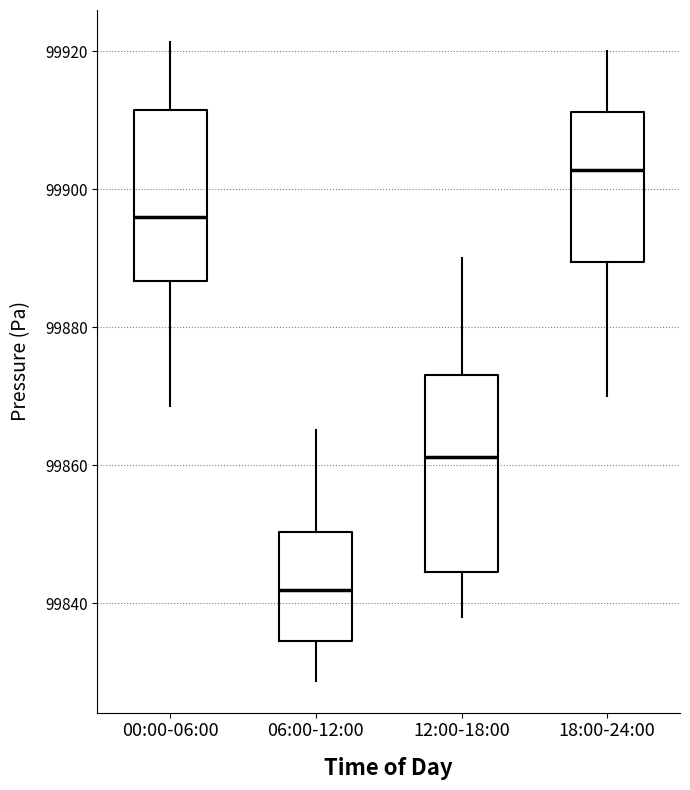

Reading left to right, read every box against the y-axis: the position of its median line, the range the box covers, and the ends of its whiskers. The values are not printed on the chart, so give them approximately, as read against the axis.

00:00-06:00: median 99896, box 99886 to 99912, whiskers 99868 to 99922
06:00-12:00: median 99842, box 99834 to 99850, whiskers 99828 to 99866
12:00-18:00: median 99862, box 99844 to 99874, whiskers 99838 to 99890
18:00-24:00: median 99902, box 99890 to 99912, whiskers 99870 to 99920